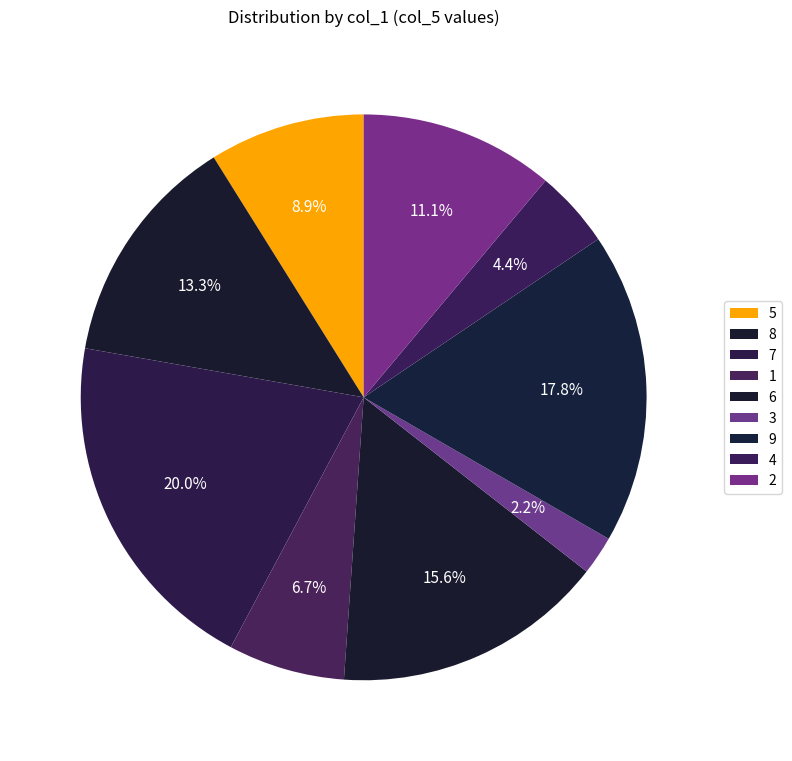

How many segments does this pie chart have?

9